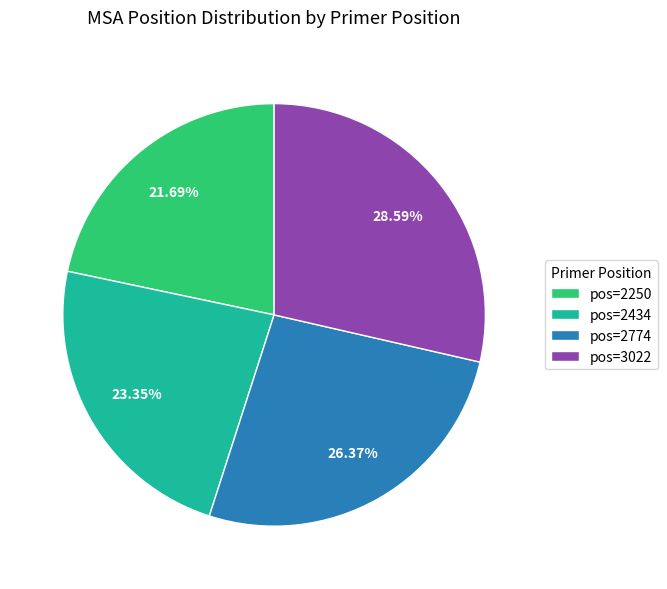

Is the sum of pos=2250 and pos=2434 greater than half?

No